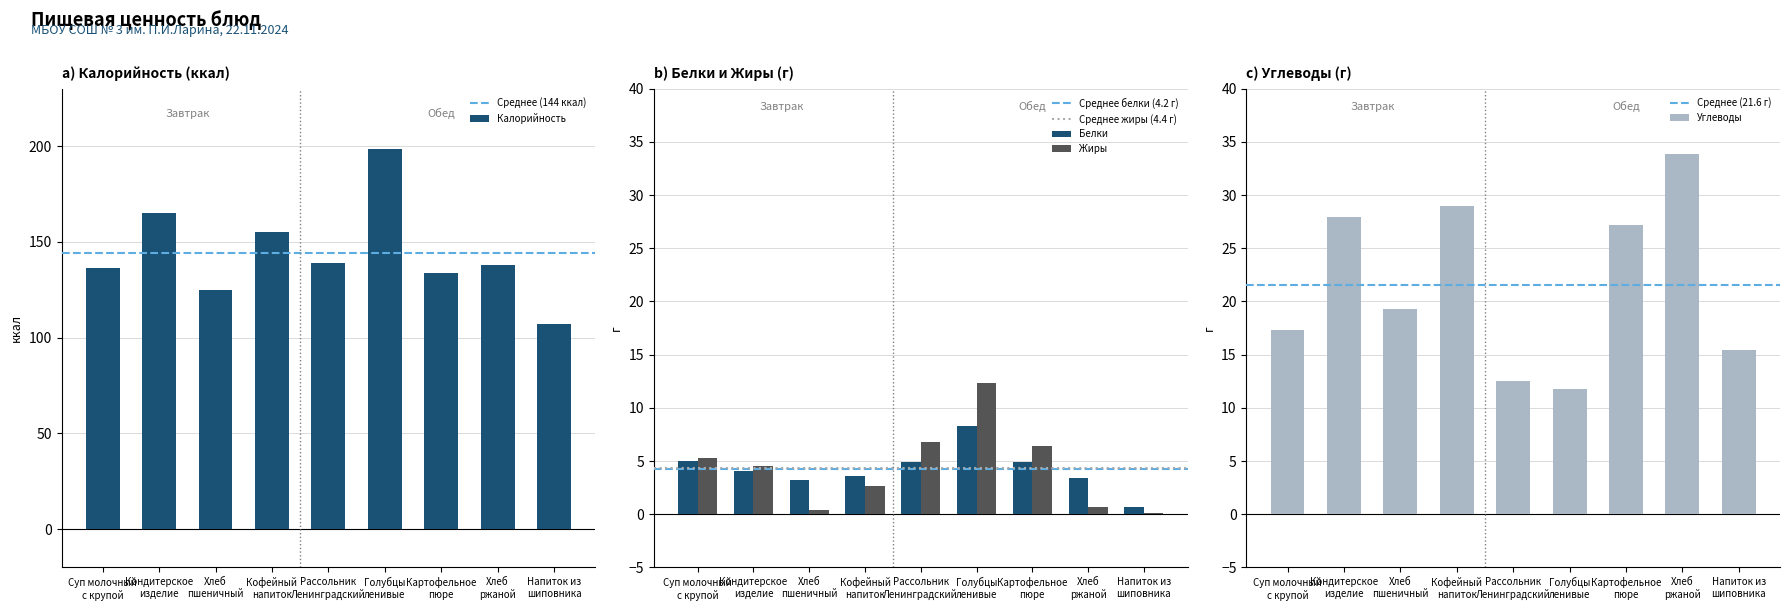

Reading left to right, what are all the values shown in this chart?

Калорийность: 136.5	165.0	124.7	155.2	139.2	198.5	133.8	138.0	107.3
Белки: 5.0	4.1	3.2	3.6	4.9	8.3	4.9	3.4	0.7
Жиры: 5.3	4.5	0.4	2.7	6.8	12.3	6.4	0.7	0.1
Углеводы: 17.3	27.9	19.3	29.0	12.5	11.8	27.2	33.9	15.4